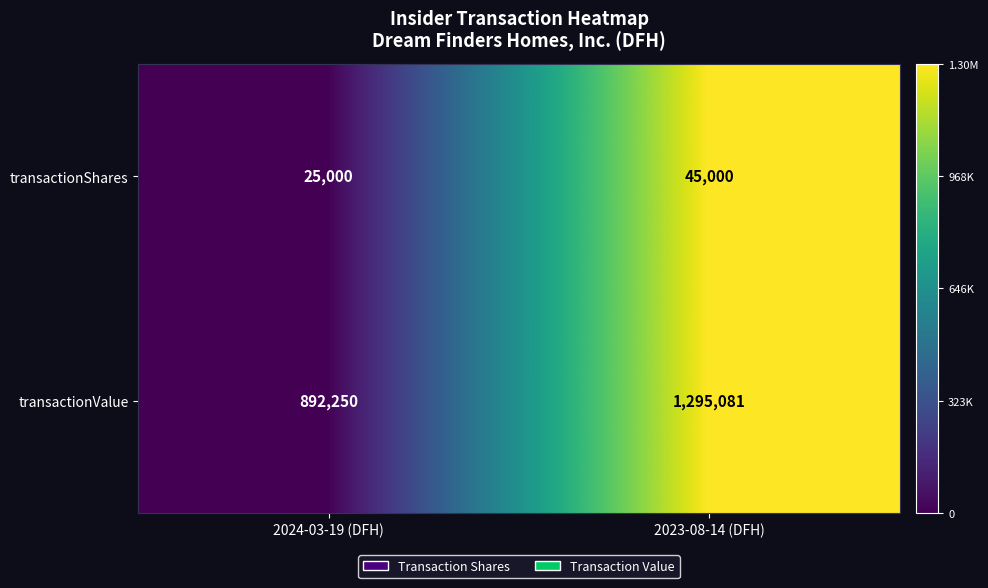

What is the difference between the transactionValue values at 2024-03-19 (DFH) and 2023-08-14 (DFH)?

402831